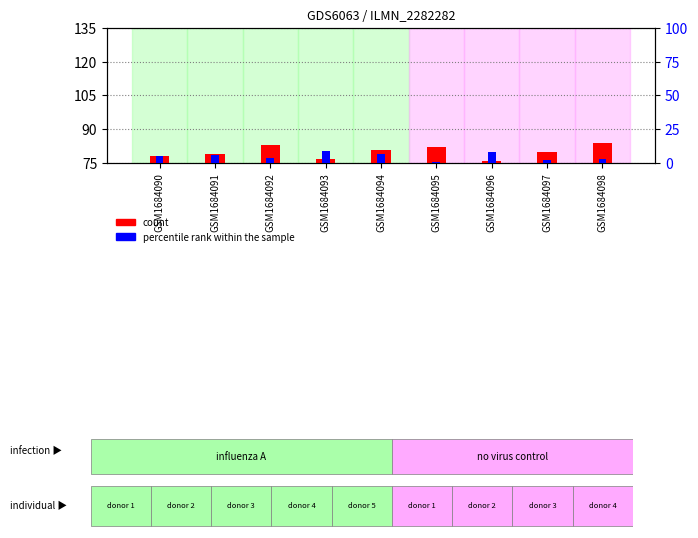

Rank the series at GSM1684090 from lowest to highest value.

count, percentile rank within the sample